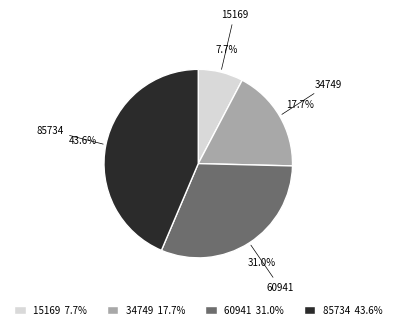

True or false: 15169 accounts for 8% of the total.

True